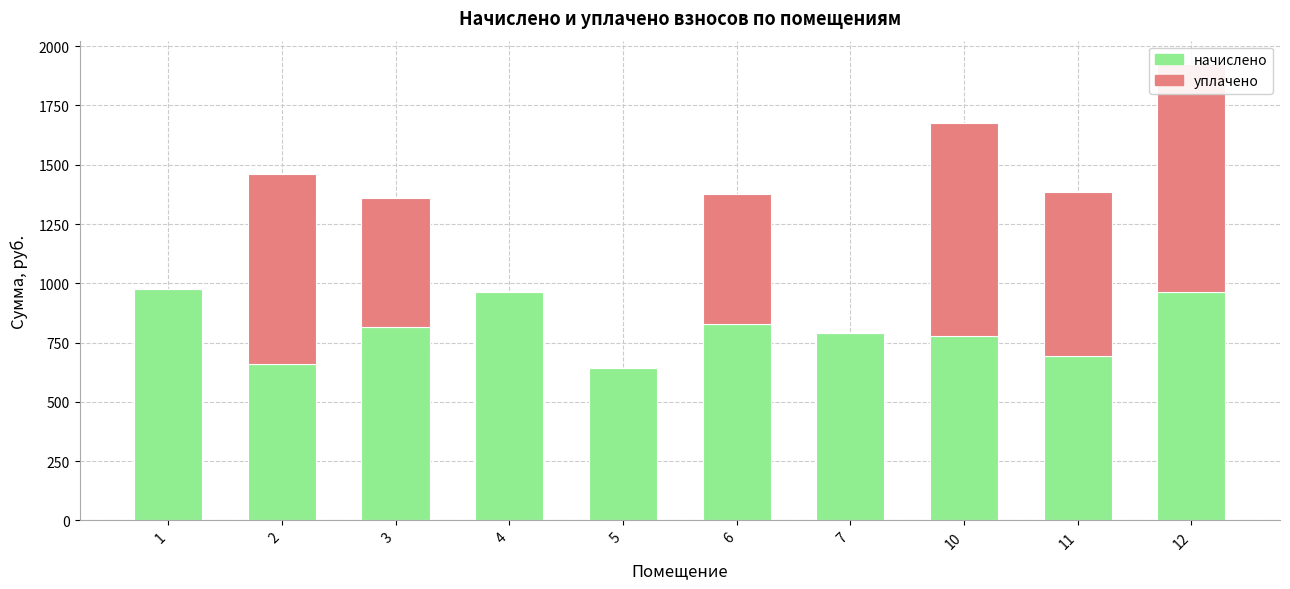

Rank the series at 7 from highest to lowest value.

начислено, уплачено